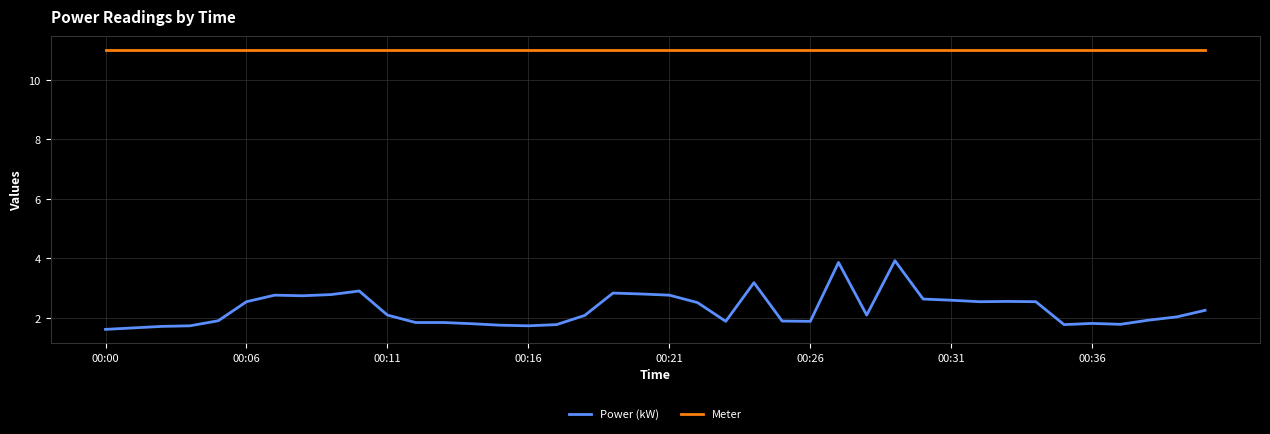

Which series has the widest spread of values?

Power (kW)